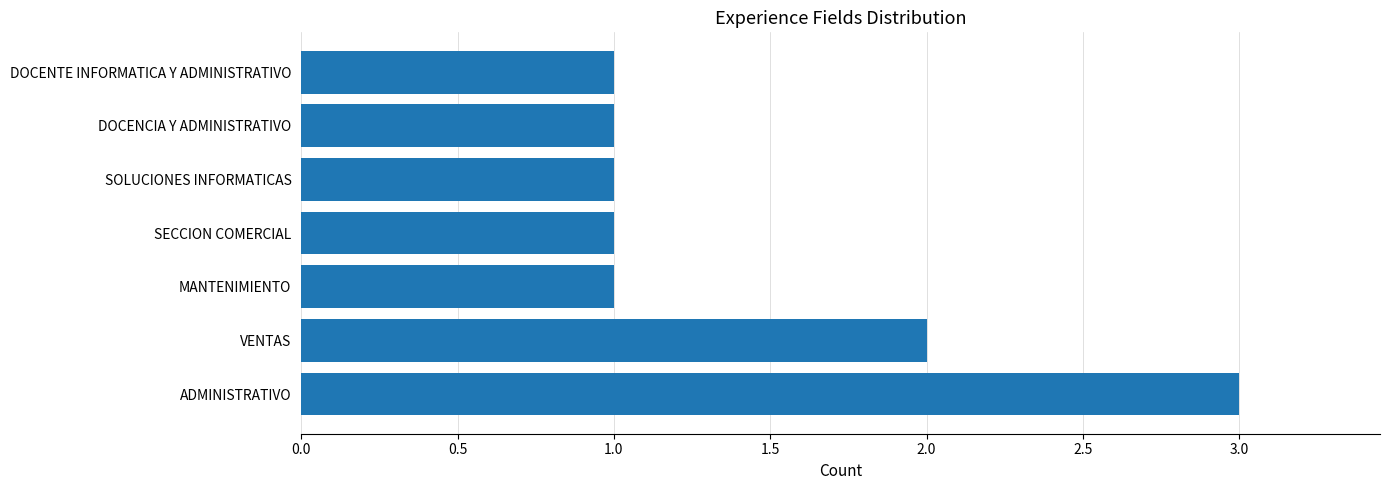

At which category does the chart reach its peak across all series?

ADMINISTRATIVO